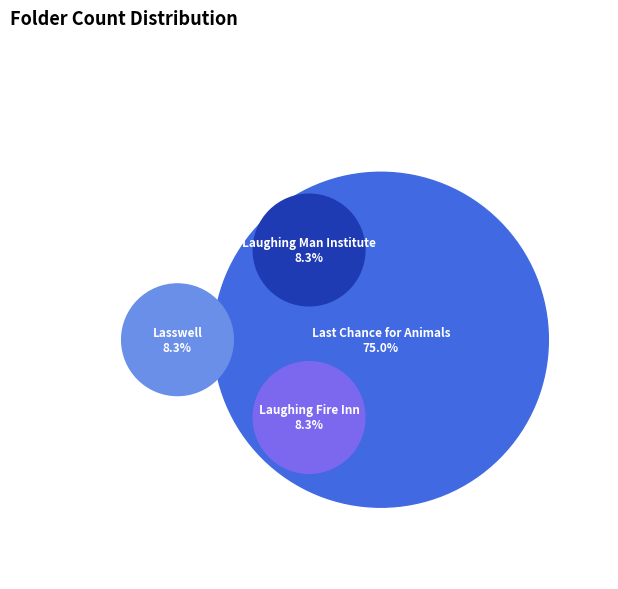

Which slice represents more than half of the pie?

Last Chance for Animals